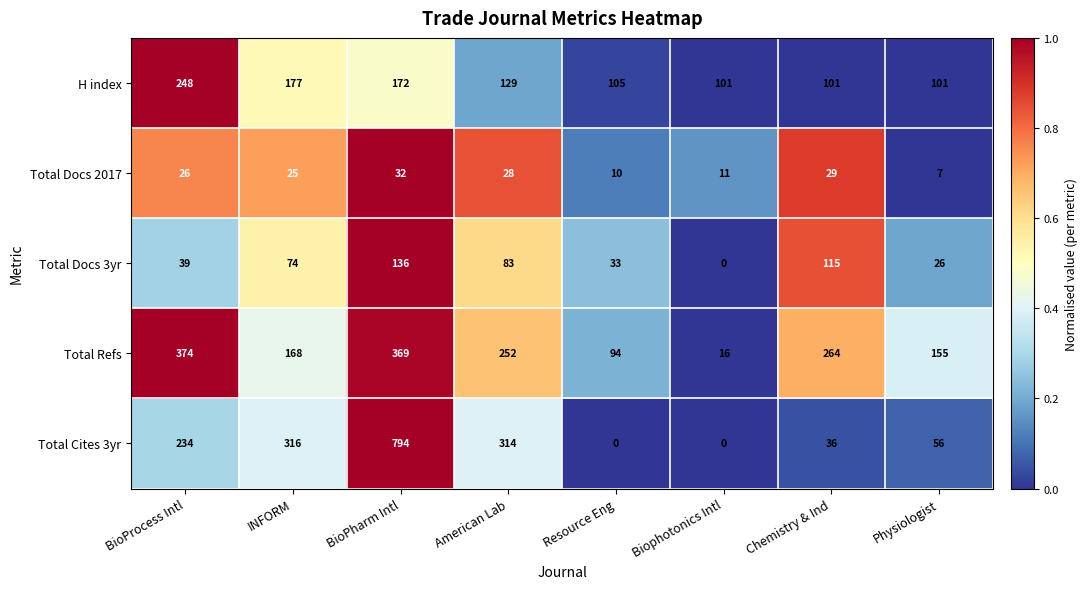

How many values in the Total Cites 3yr series are below 234?

4